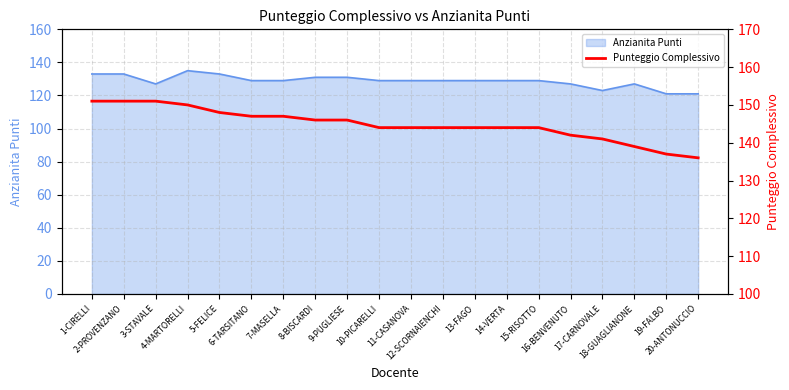

The value at 15-RISOTTO is 197. True or false?

False